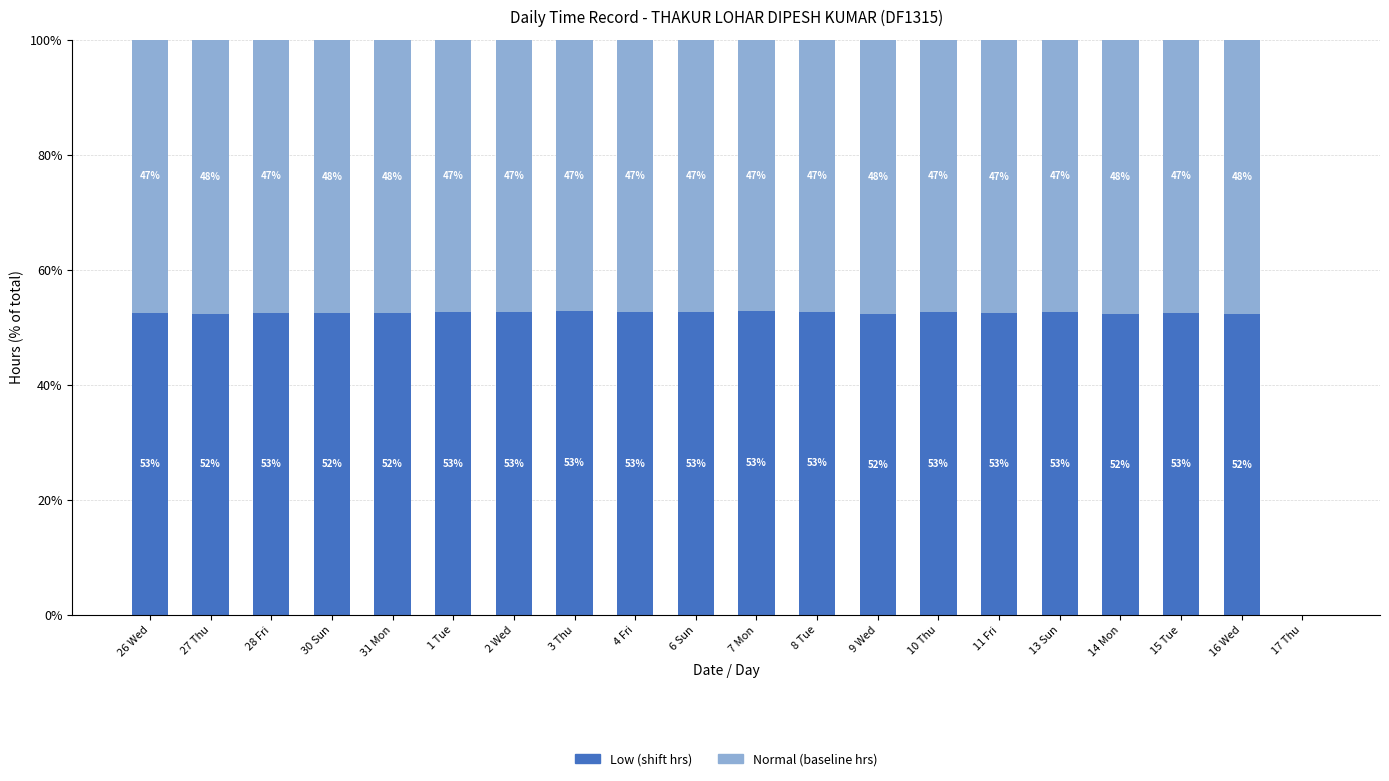

True or false: Low (shift hrs) has a value of 33.2 at 8 Tue.

False